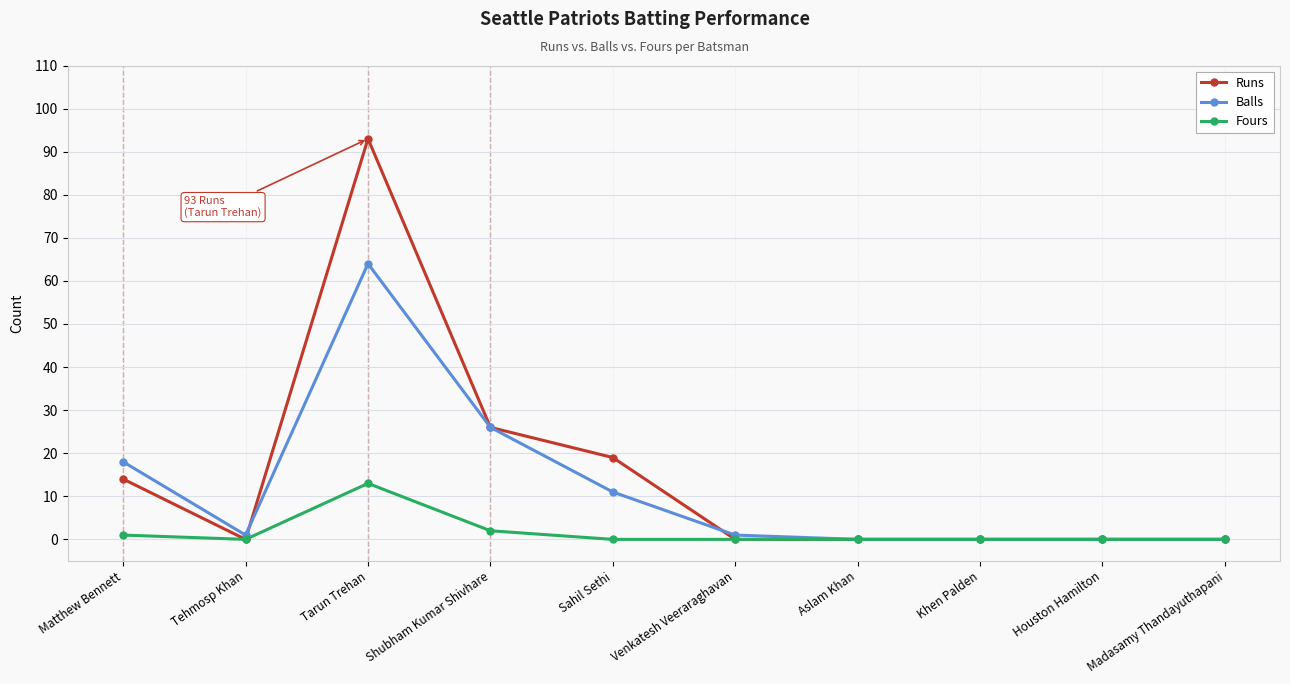

The Fours series shows -5 at Aslam Khan. True or false?

False